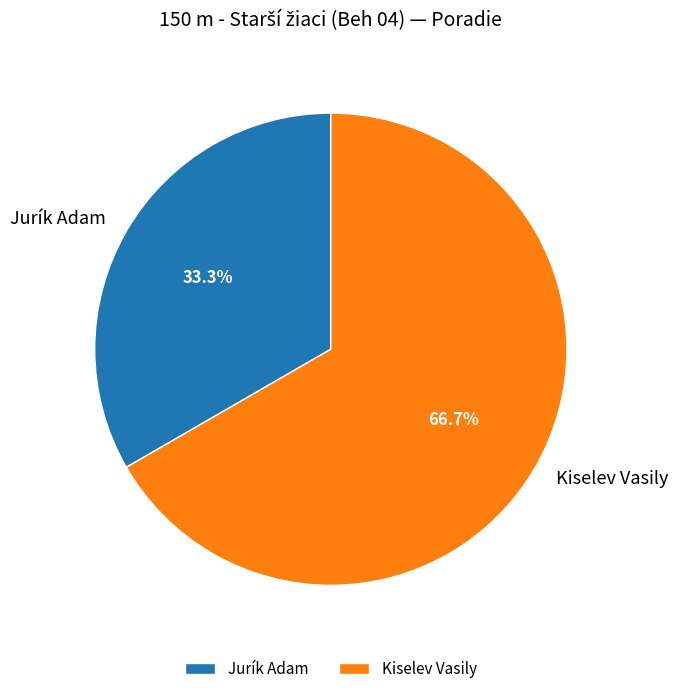

Approximately how many times larger is the value at Jurík Adam compared to Kiselev Vasily?

0.5